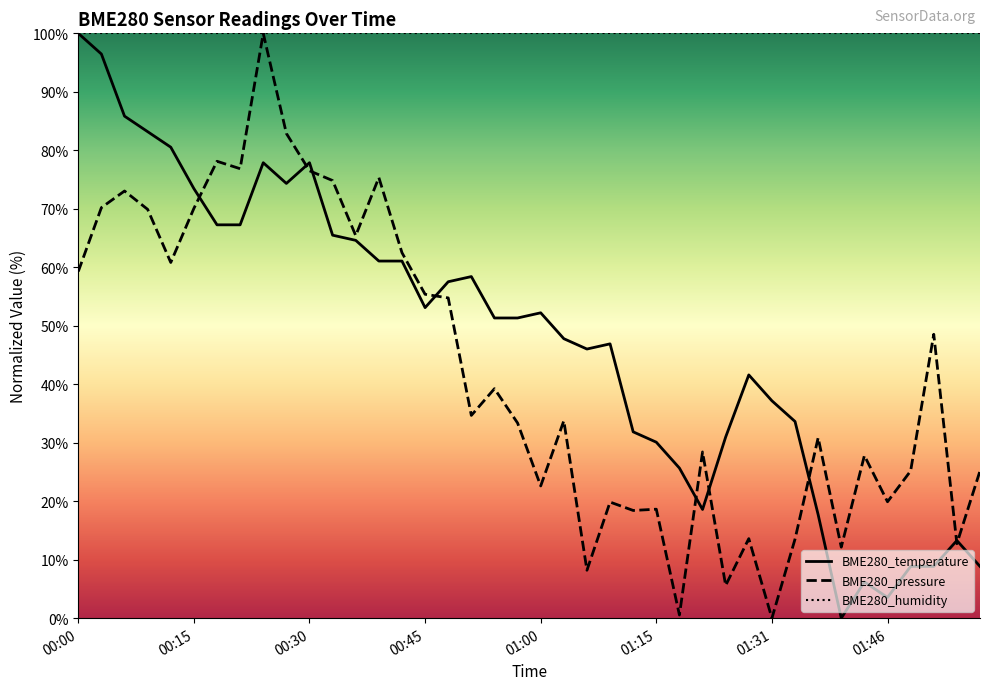

Which label corresponds to the smallest value in the chart?

01:40